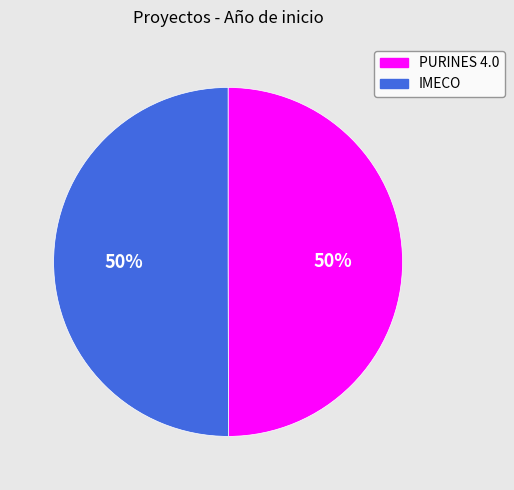

Count the number of slices in the pie.

2